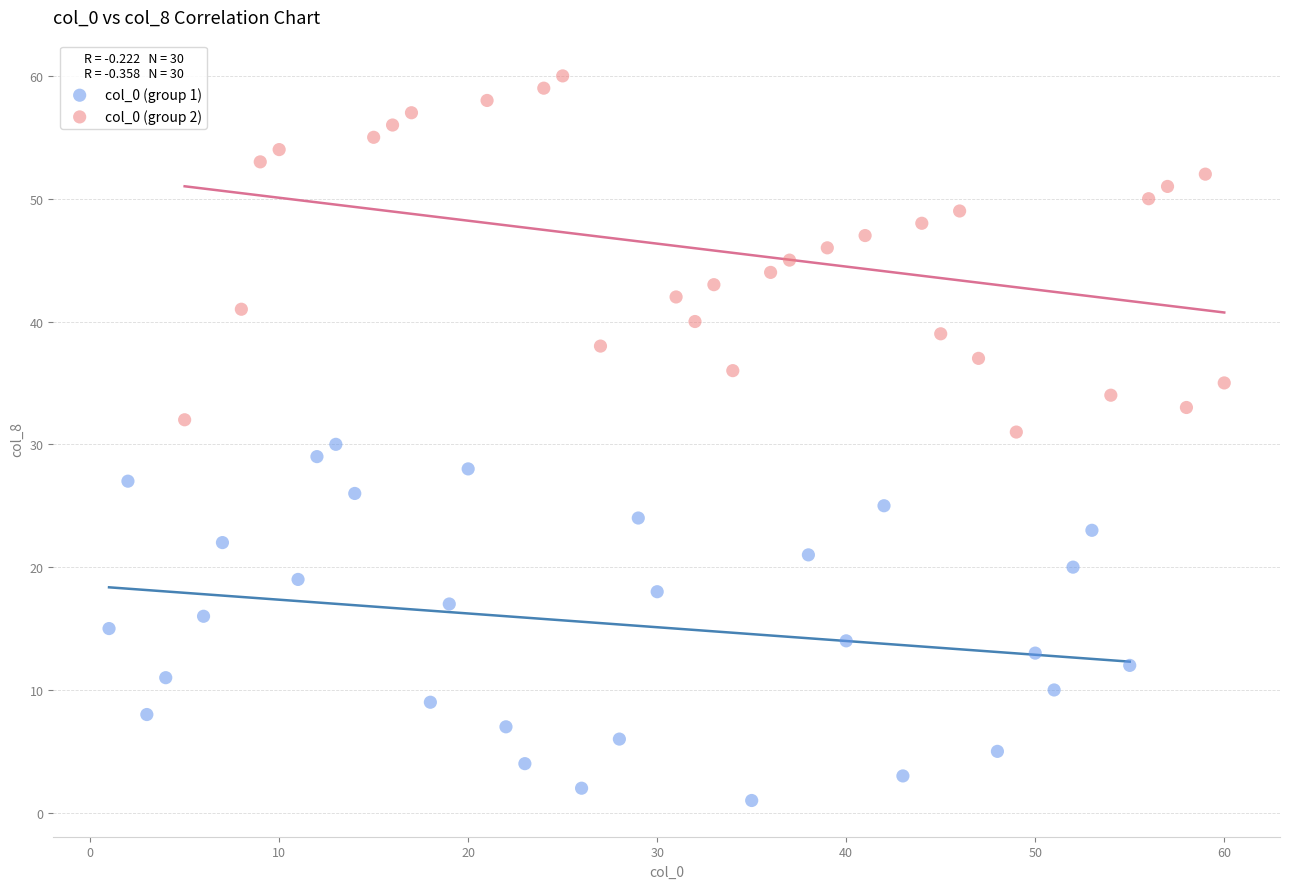

Which series contains the highest Y value?

col_0 (group 2)